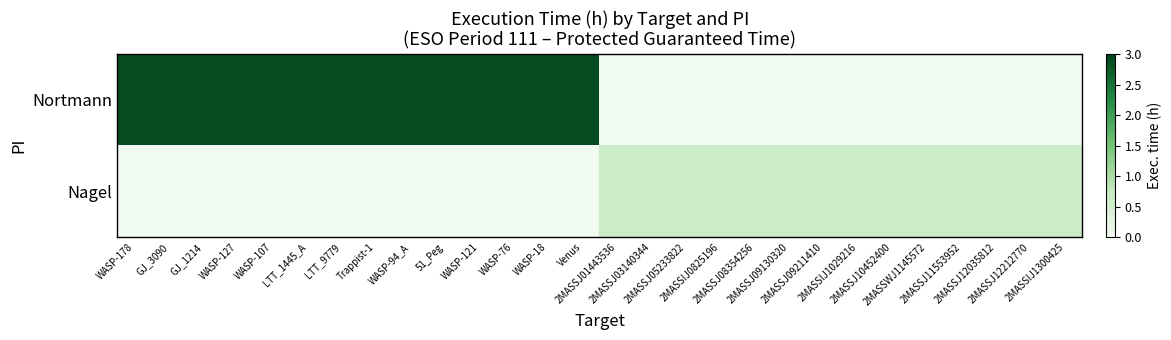

List the series in order of their overall mean, highest first.

Nortmann, Nagel